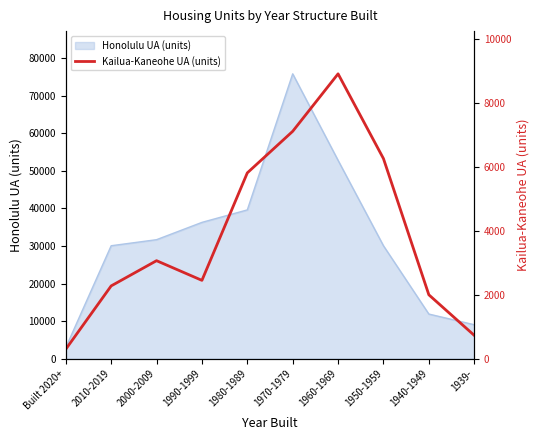

What is the sum of all values?

38956